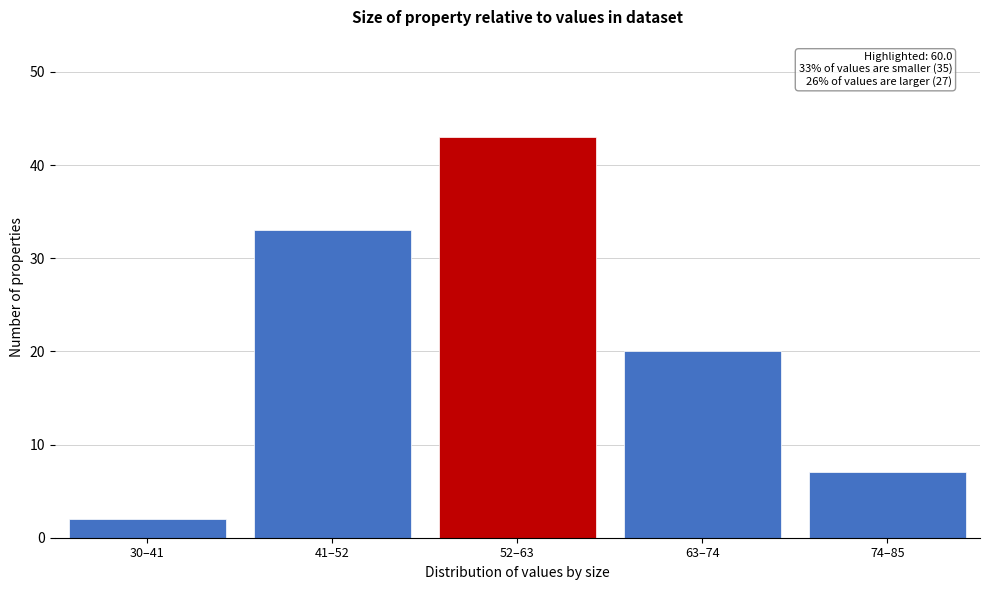

Reading left to right, extract all data points from this chart.

30–41=2	41–52=33	52–63=43	63–74=20	74–85=7